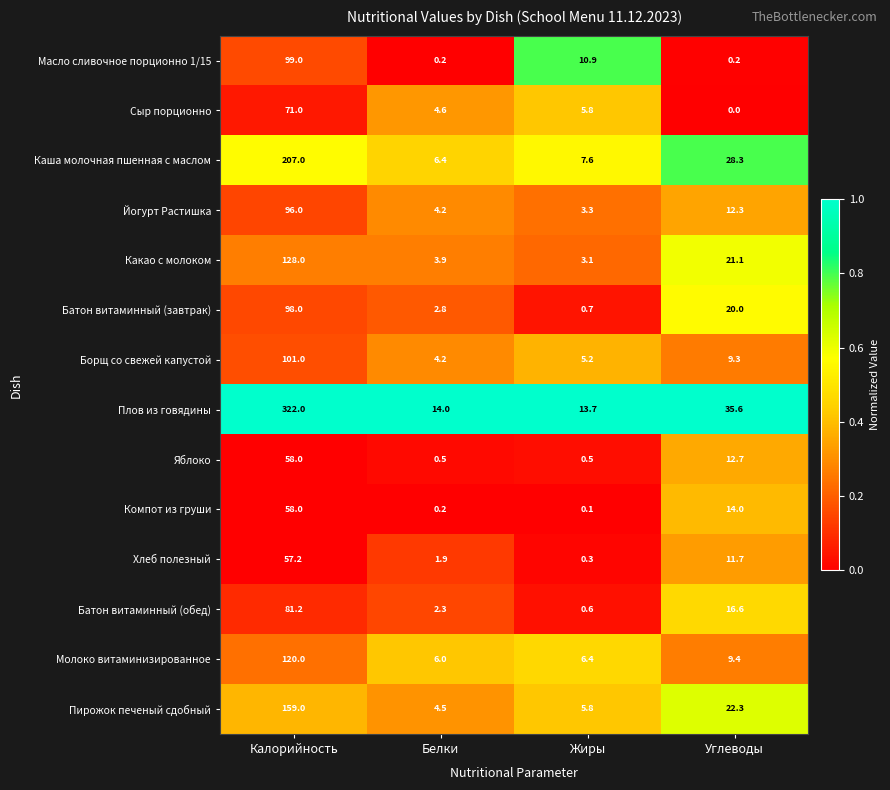

The Йогурт Растишка series shows 6.8 at Белки. True or false?

False